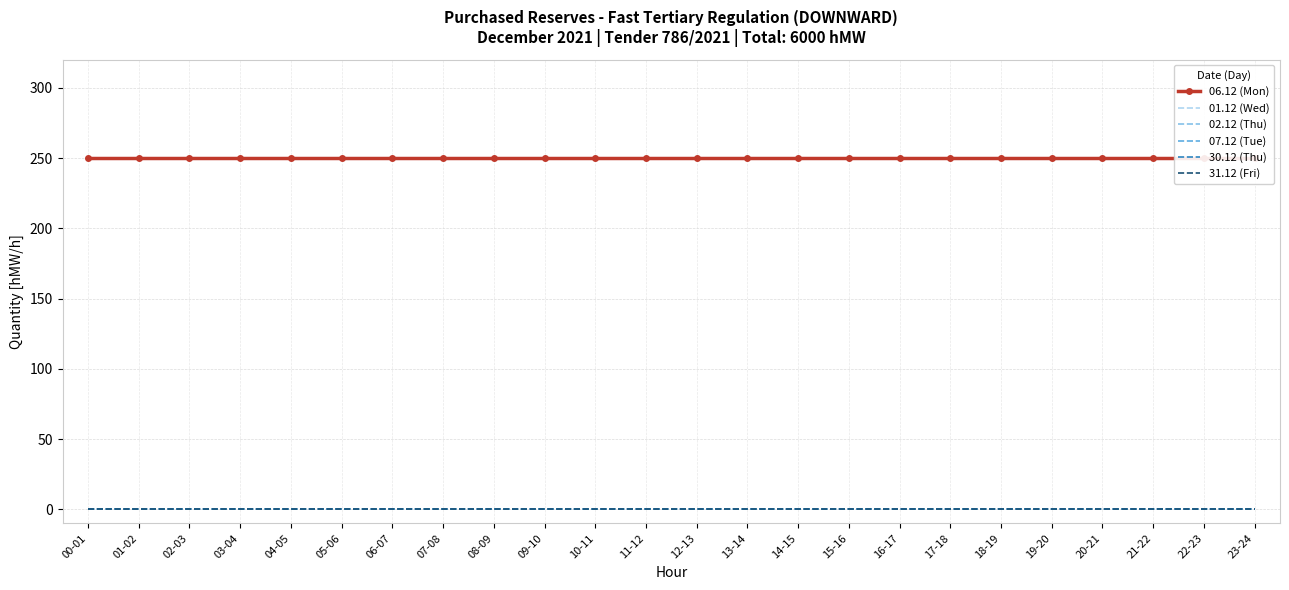

How many lines are shown in the chart?

6